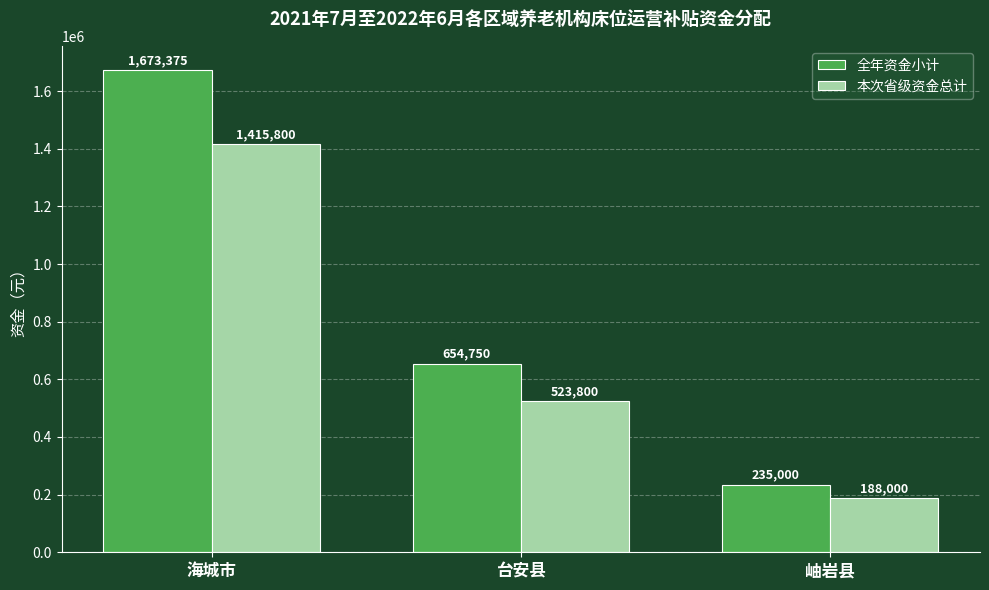

Which series has the largest total across all categories?

全年资金小计